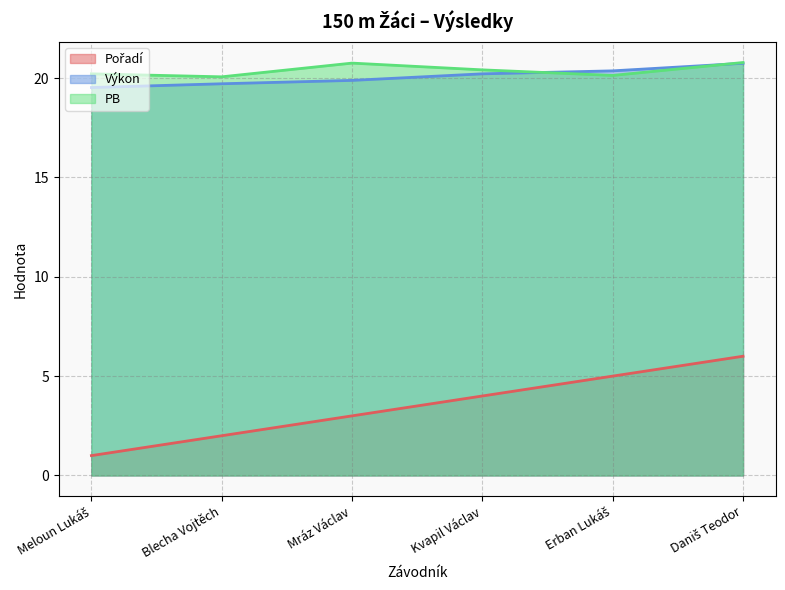

Count the number of data series in this chart.

3